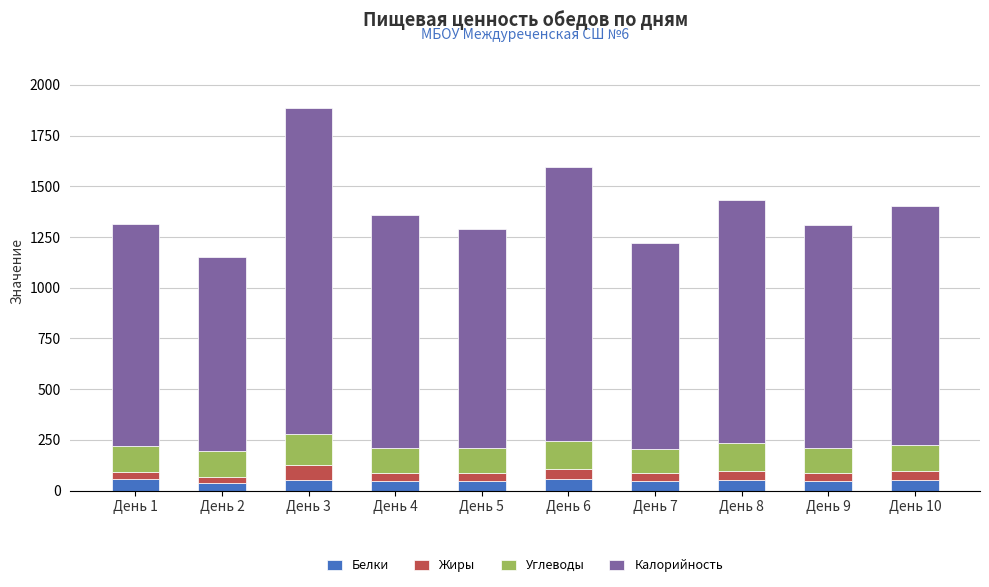

What is the highest value of the Белки series?

57